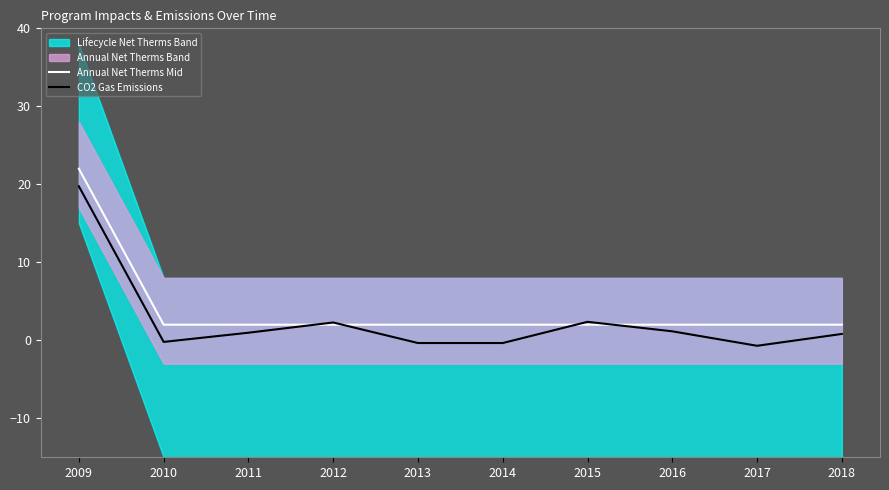

What is the lowest value of the Annual Net Therms Mid series?

2.0